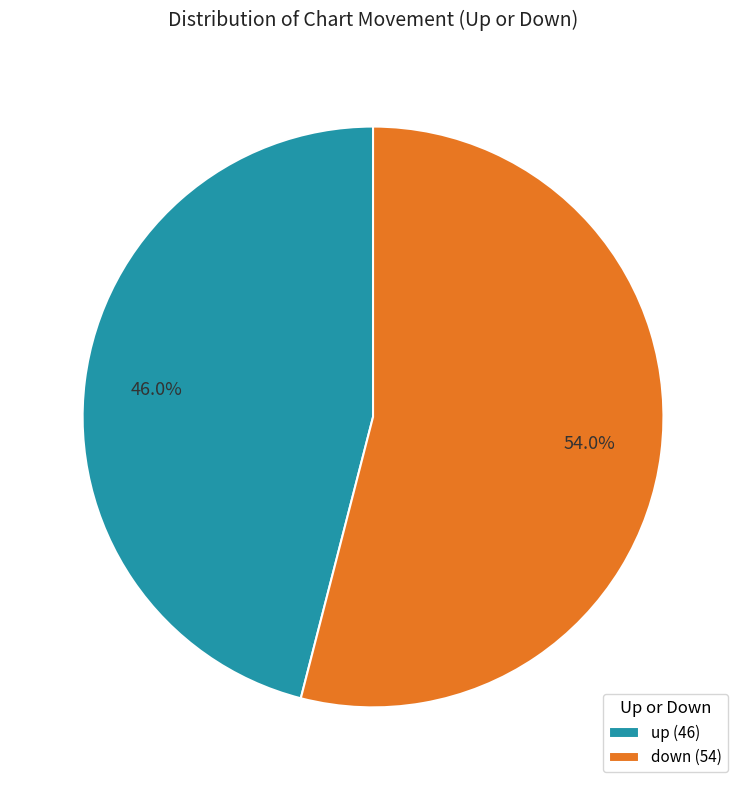

Approximately how many times larger is the value at up compared to down?

0.9